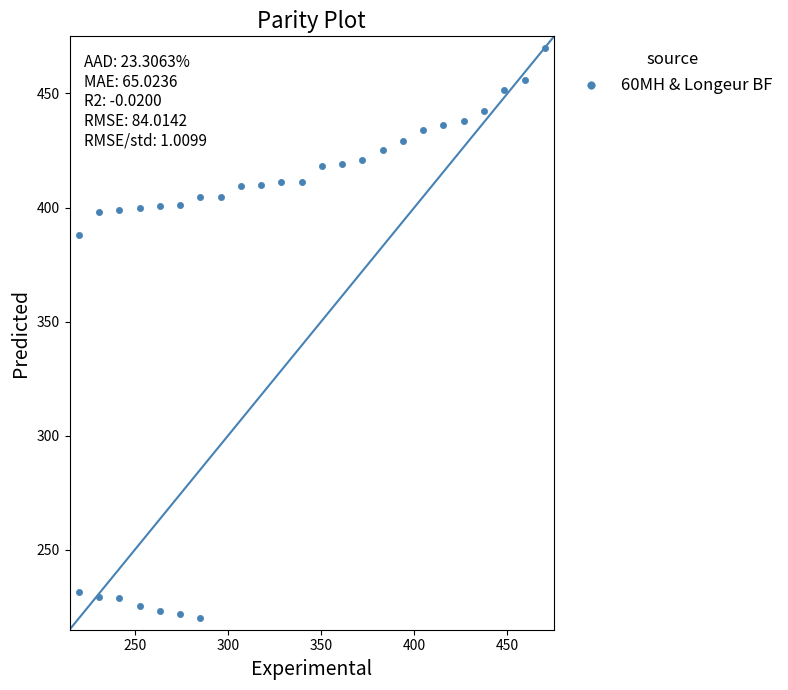

What is the range of Y values (max minus min)?

250.0